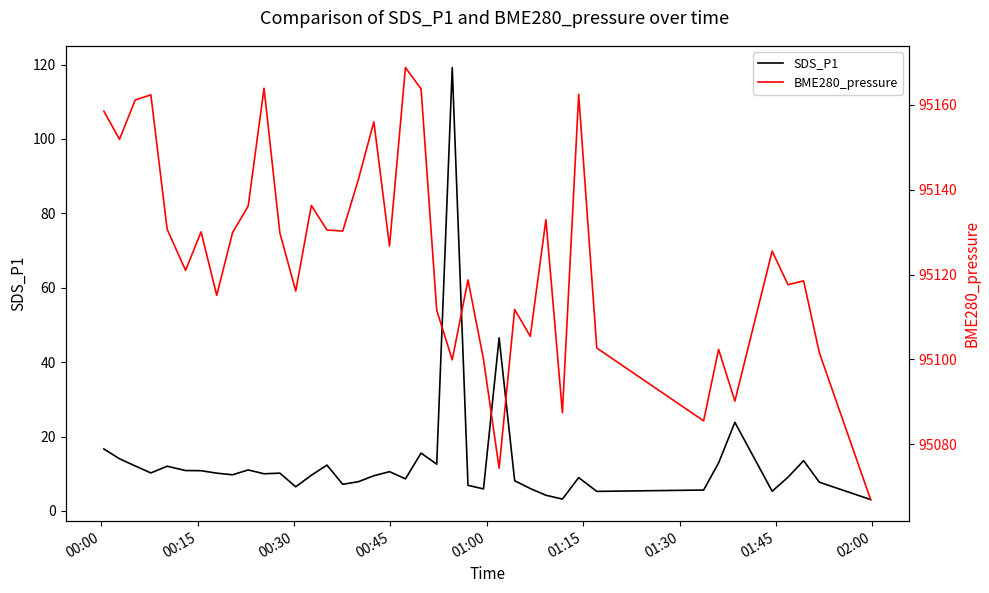

What is the maximum value for SDS_P1?

119.2